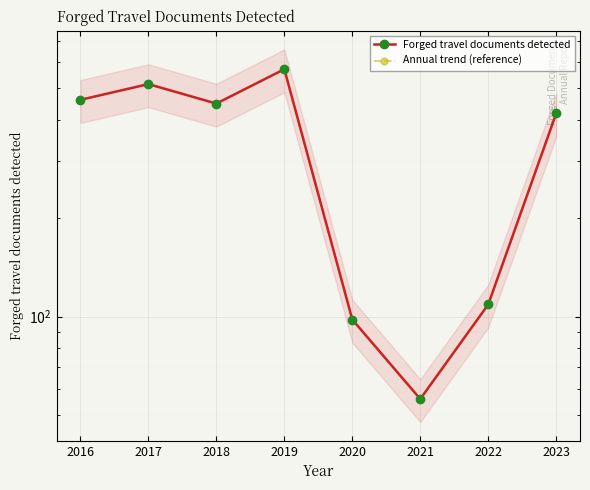

True or false: Annual trend (reference) and Forged travel documents detected intersect in this chart.

False